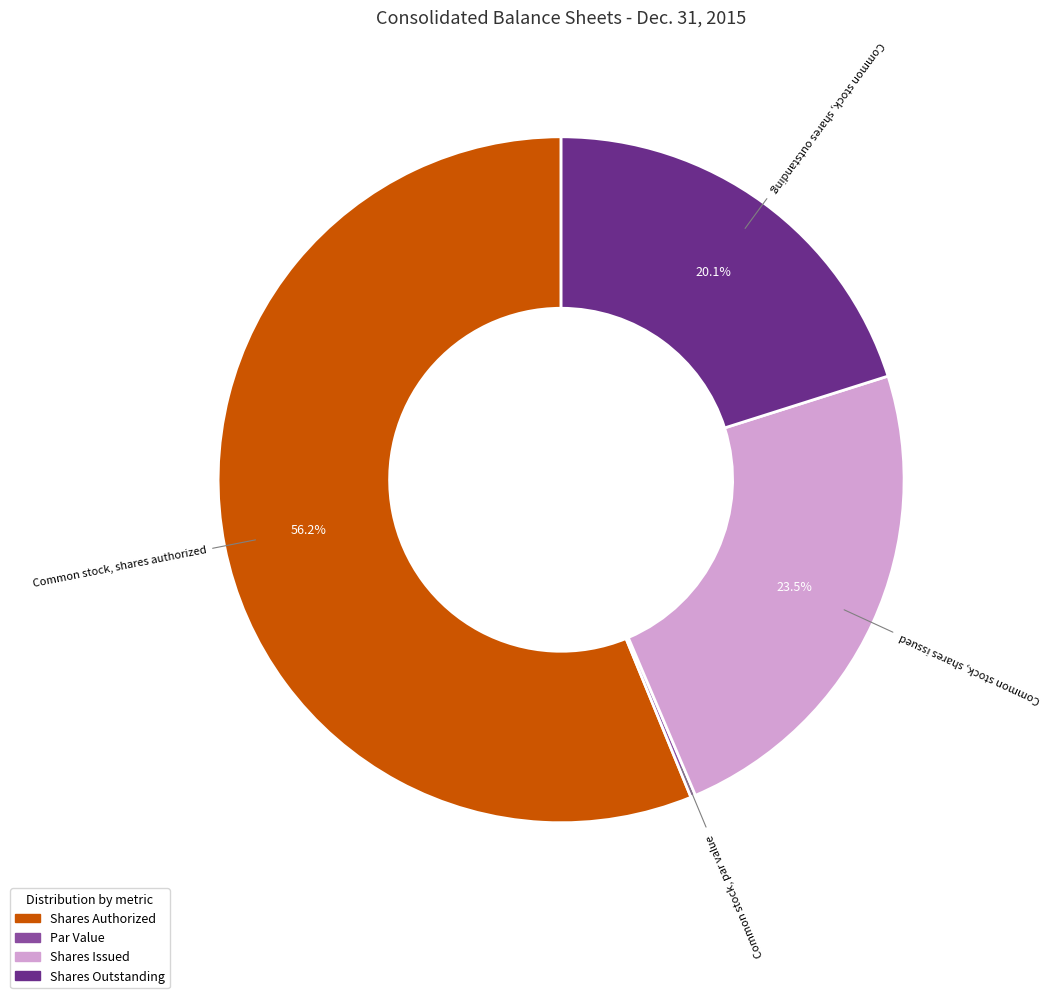

Is there any slice that represents more than half of the pie?

Yes